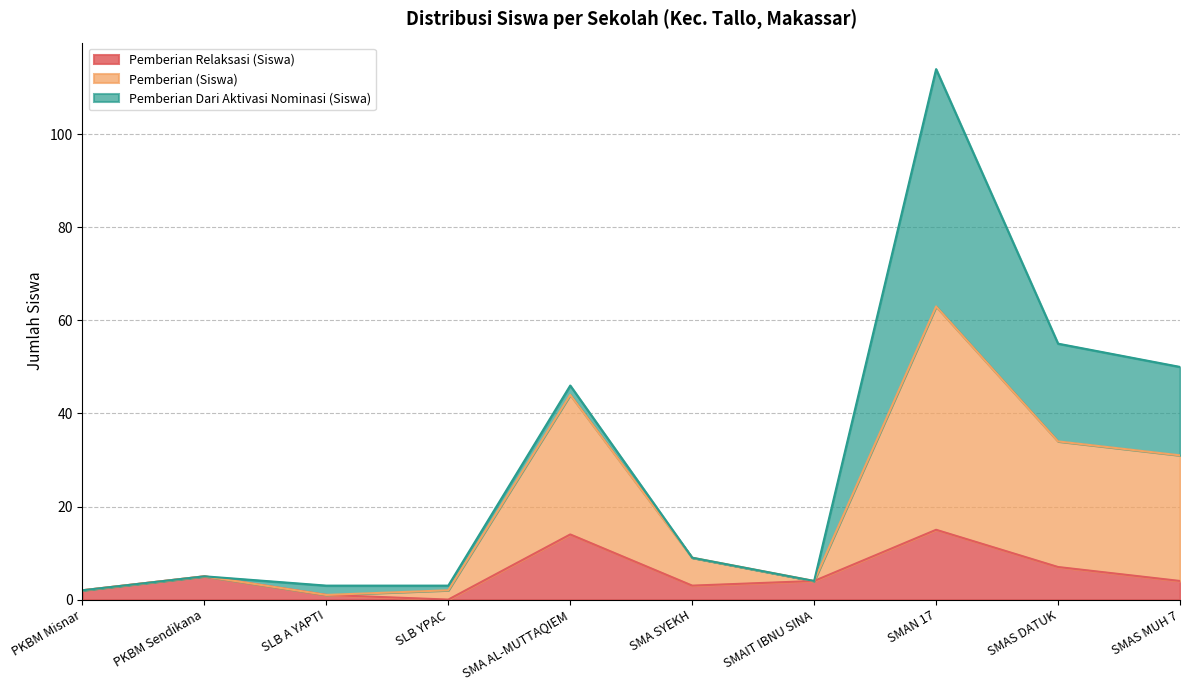

Count the number of data series in this chart.

3